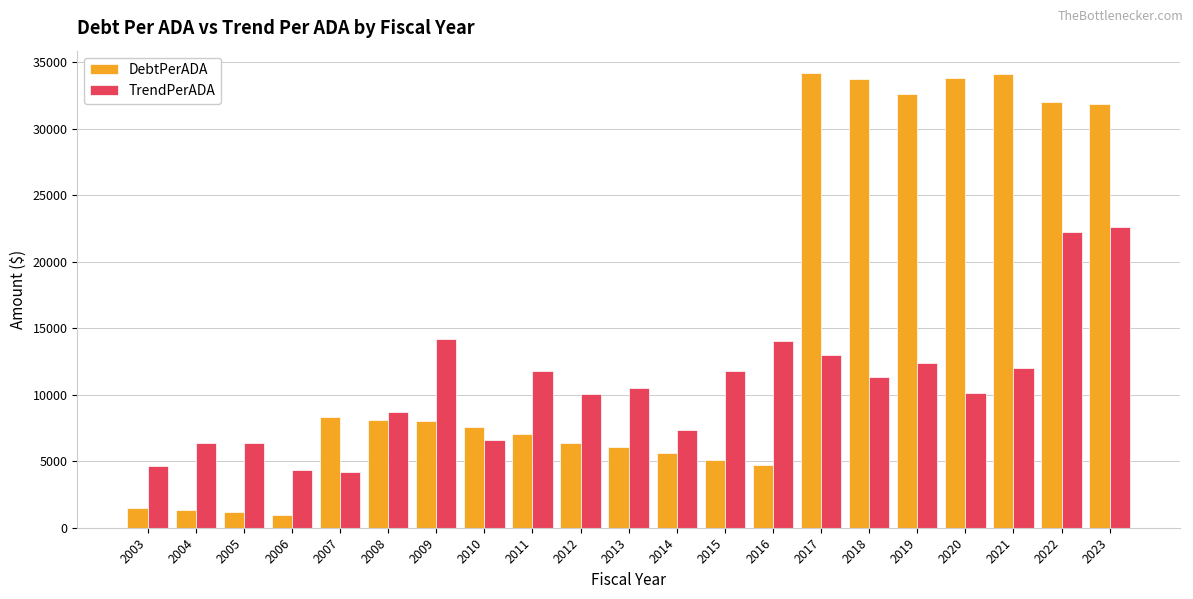

The value of TrendPerADA at 2015 is 11772.5. True or false?

True